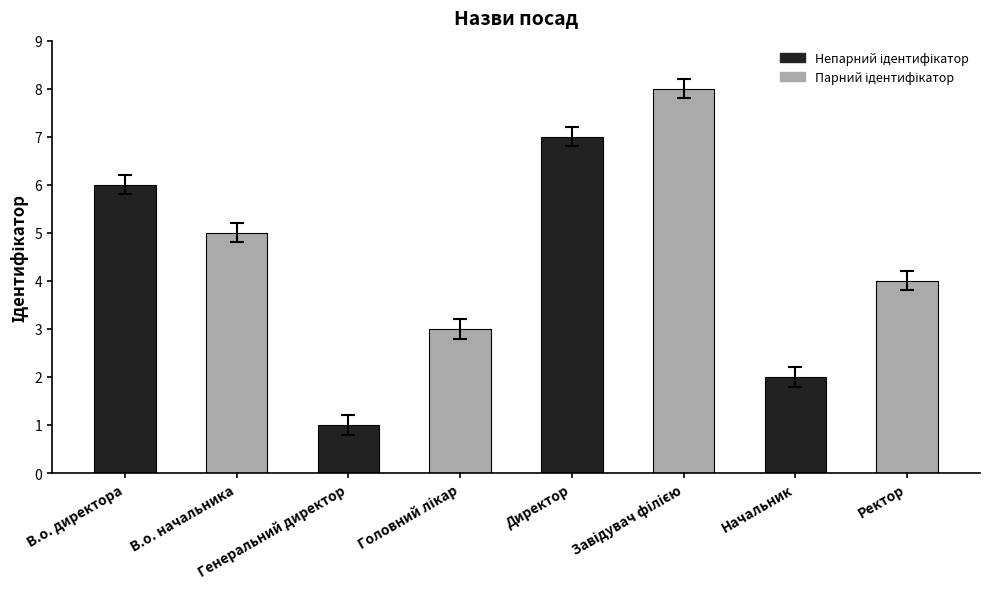

What is the greatest value displayed?

8